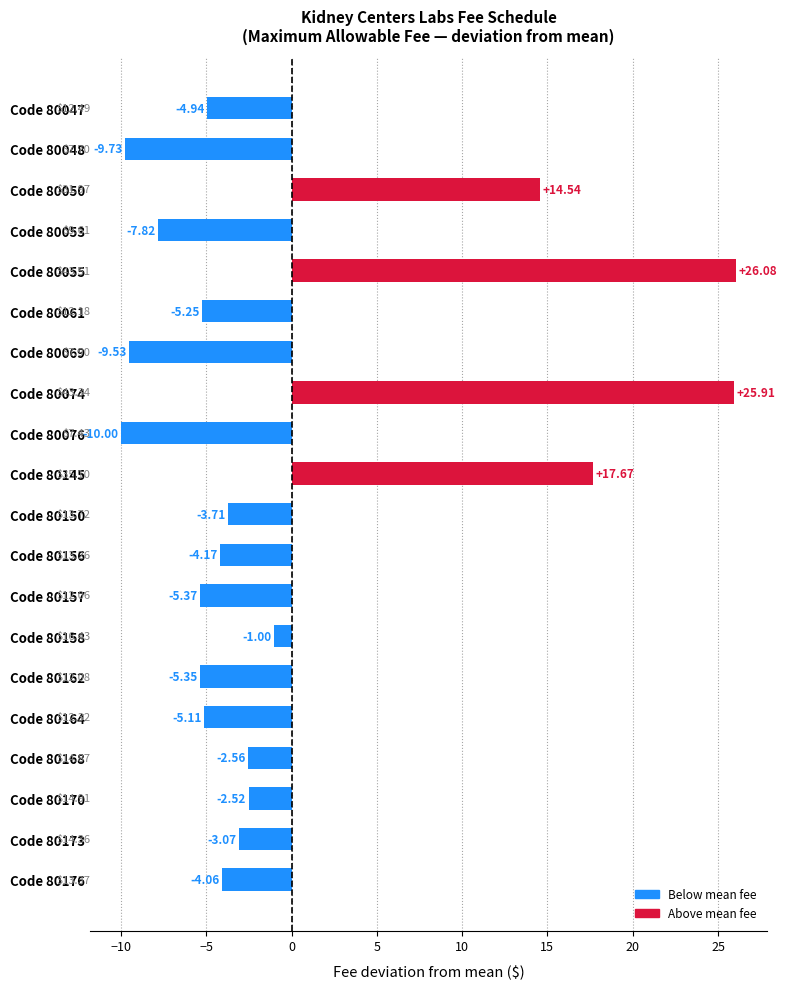

Between Code 80176 and Code 80145, which is larger?

Code 80145